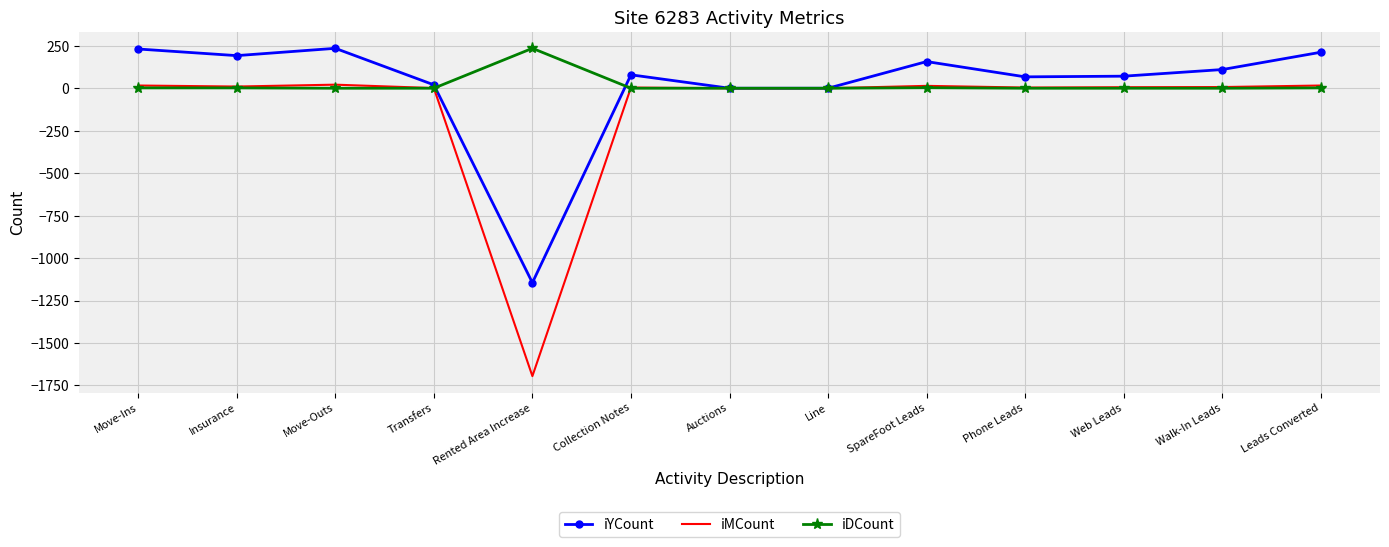

What is the sum of the iYCount values at Walk-In Leads and Move-Ins?

341